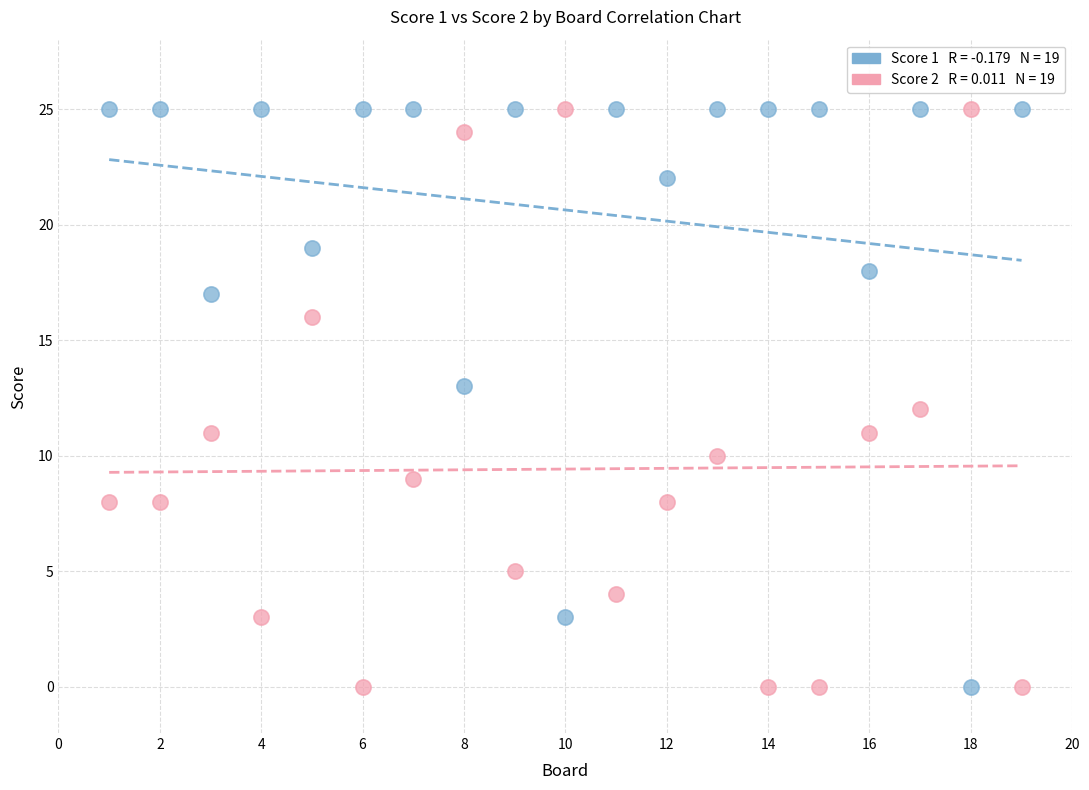

Across all data points, what is the range of X values (max minus min)?

18